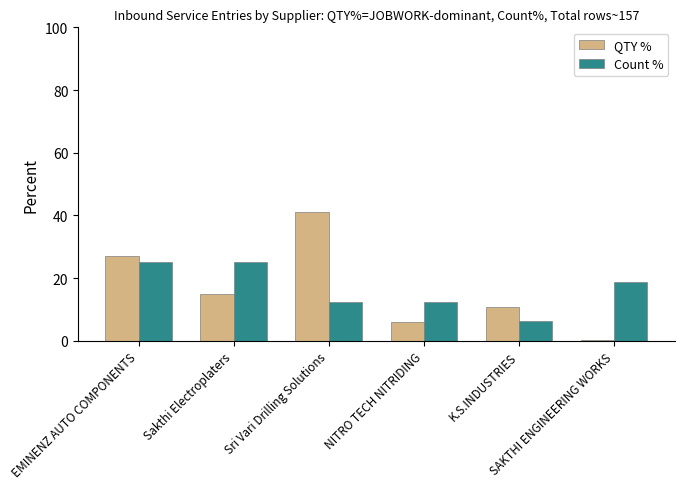

What is the highest value of the Count % series?

25.0